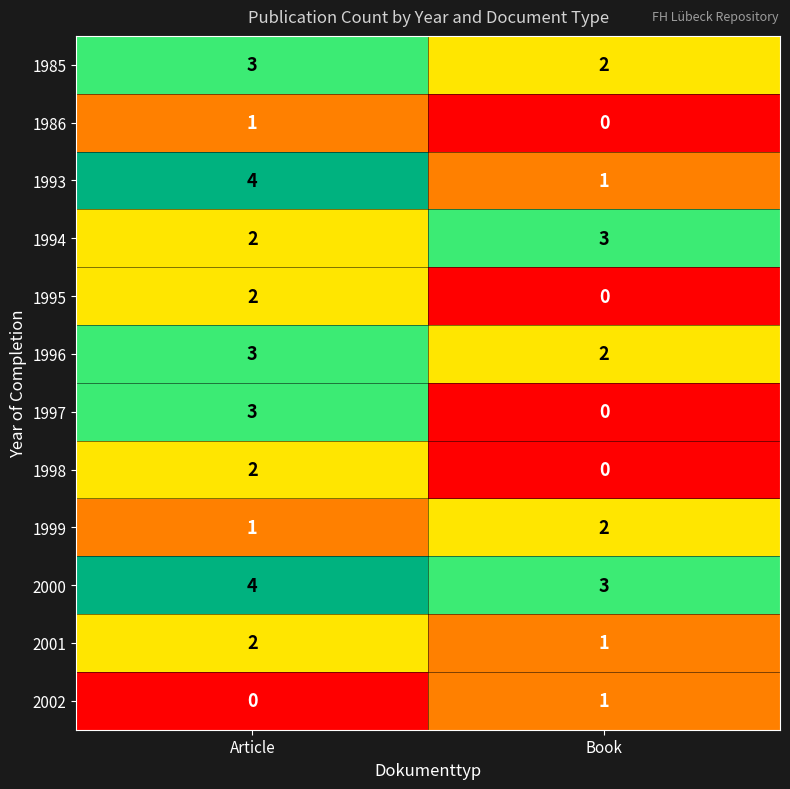

Which category has the highest value across all series?

Article